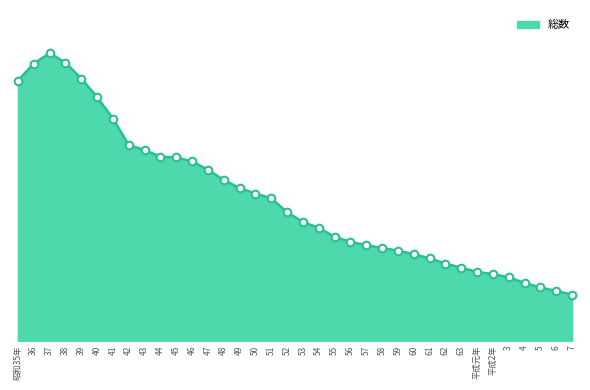

Is this an area chart (filled region under the line)?

Yes